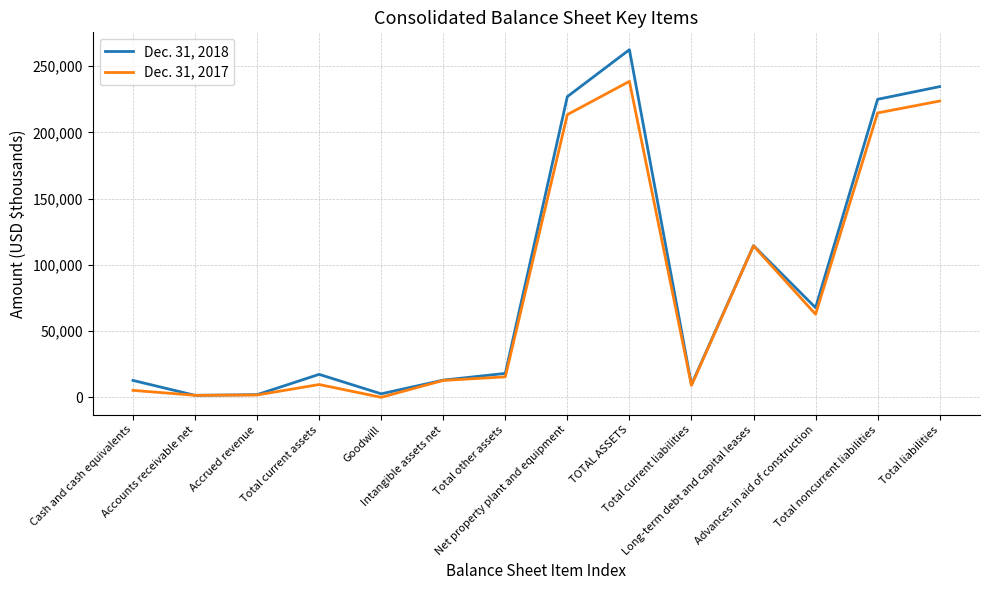

Which series has the widest spread of values?

Dec. 31, 2018